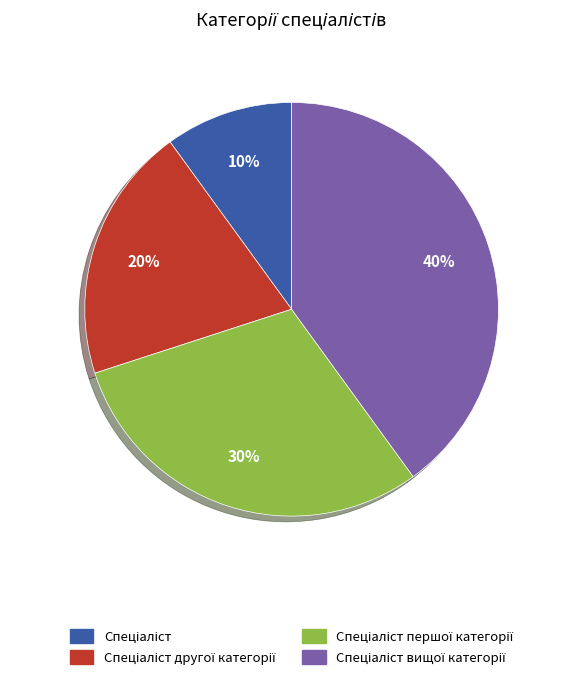

To the nearest percent, what is the difference between the largest and smallest slice percentages?

30%